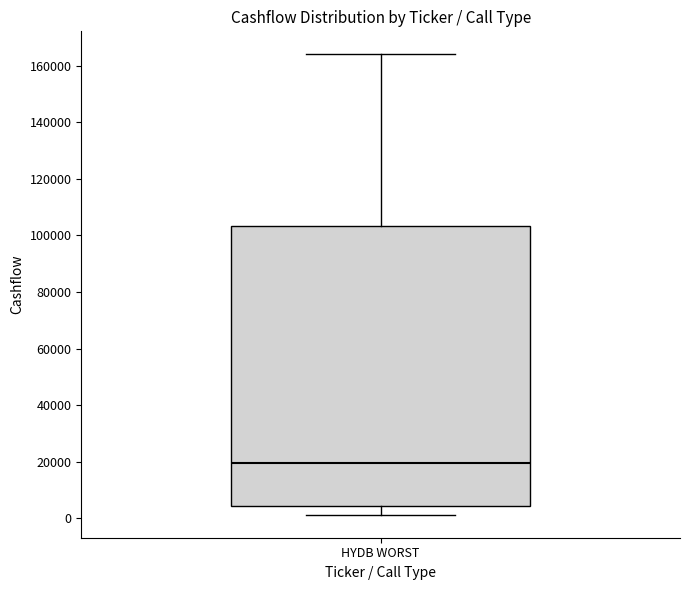

Read this box plot against the y-axis: the position of the median line, the range covered by the box, and the ends of both whiskers. The values are not printed on the chart, so give them approximately, as read against the axis.

median 20000, box 4000 to 104000, whiskers 2000 to 164000